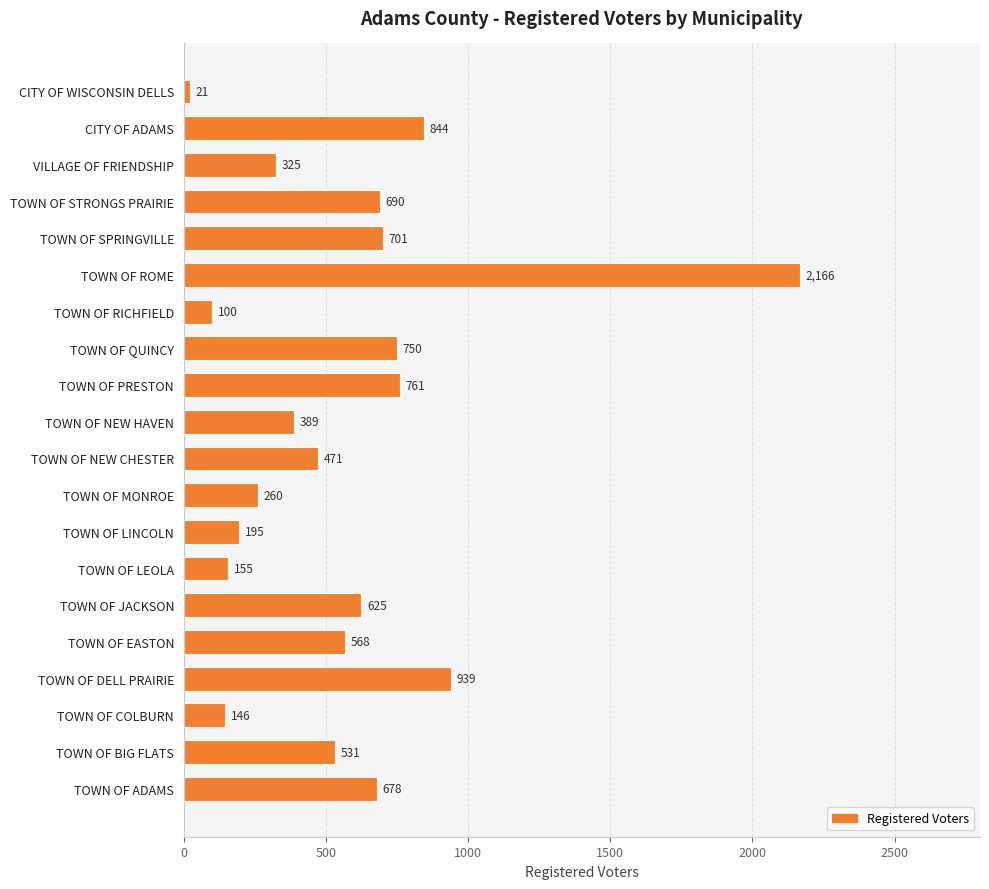

Approximately how many times larger is the value at TOWN OF PRESTON compared to TOWN OF SPRINGVILLE?

1.1